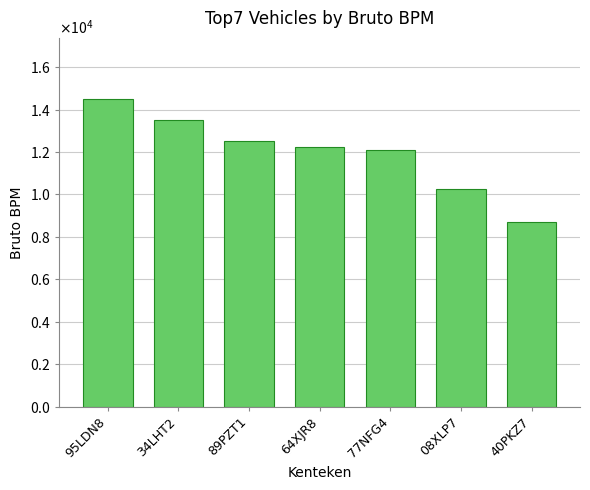

What is the minimum value shown in the chart?

8692